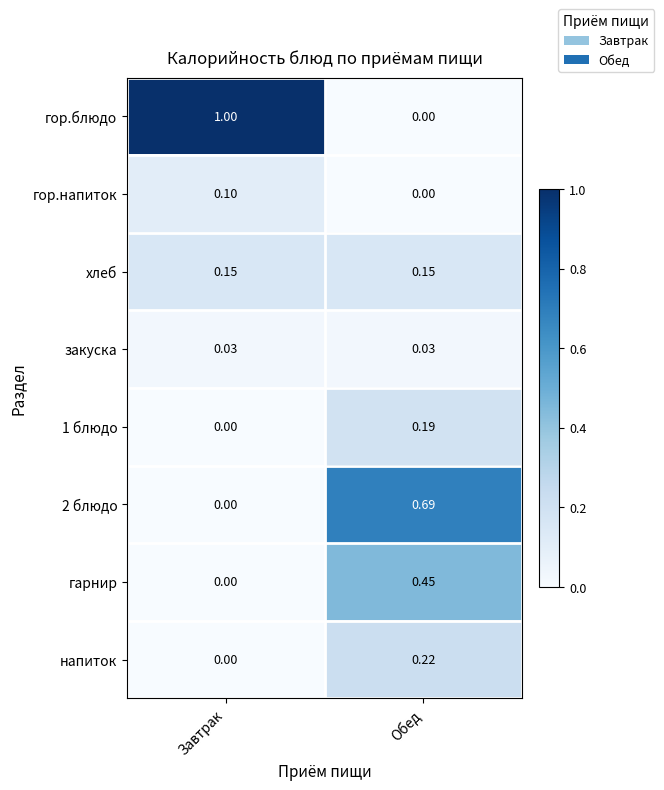

Which series has the largest range (max minus min)?

гор.блюдо